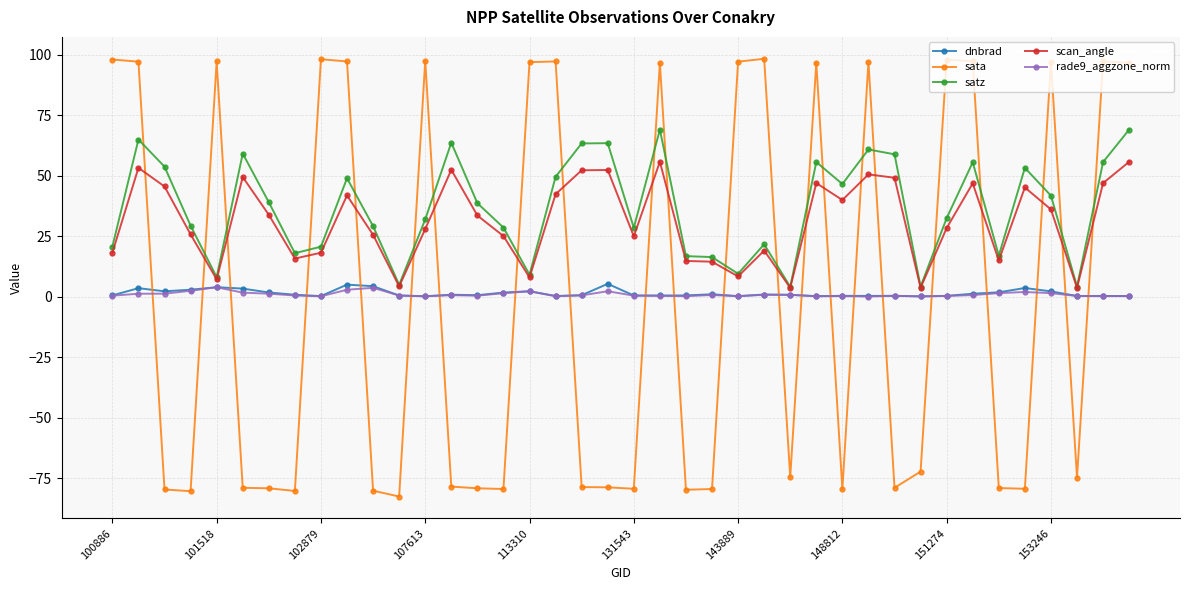

What is the average value of the rade9_aggzone_norm series?

1.0